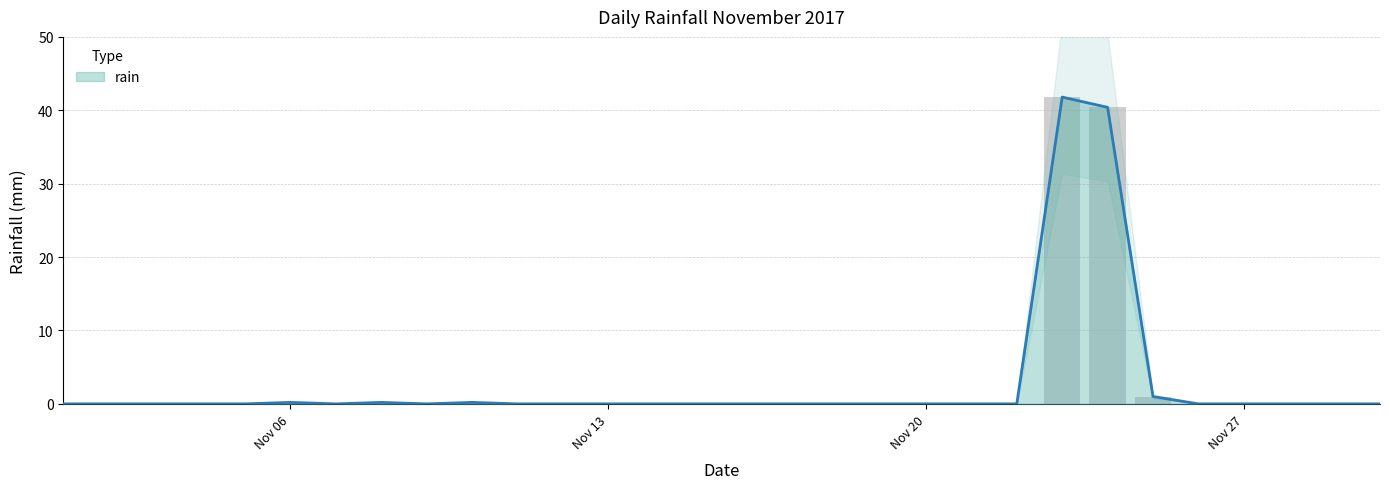

The value at Nov 13 is 0.0. True or false?

True